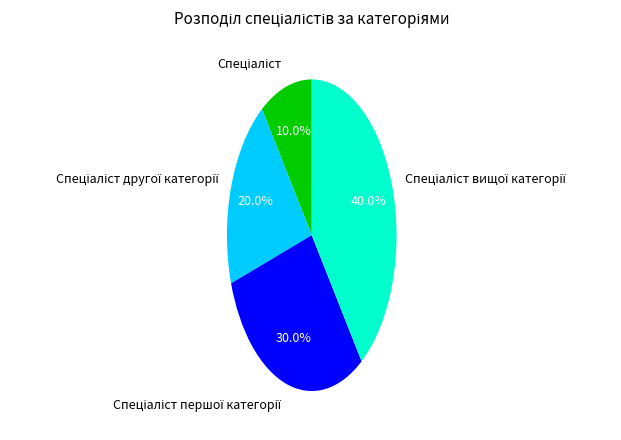

Is there any slice that represents more than half of the pie?

No